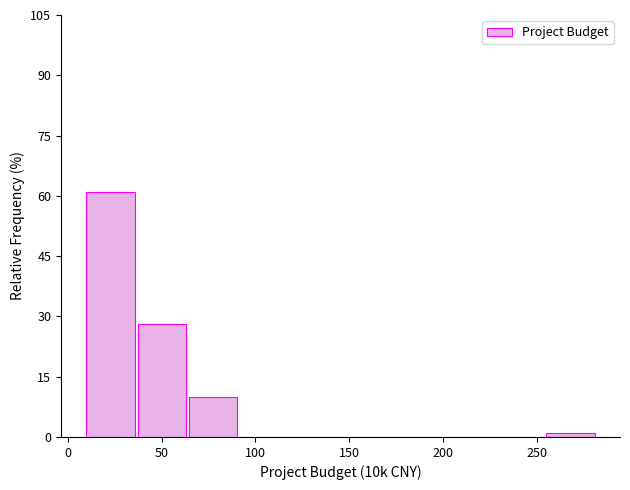

What is the height of the bar covering 65 to 90 on the x-axis? Neither the bar edges nor the heights are printed on the chart, so give them approximately, as read against the axes.

10